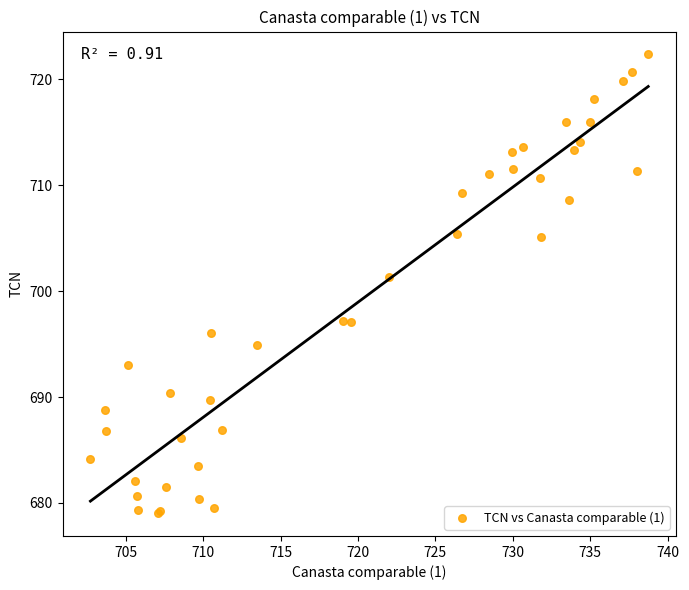

What Y value in the scatter plot is closest to 700?

701.3